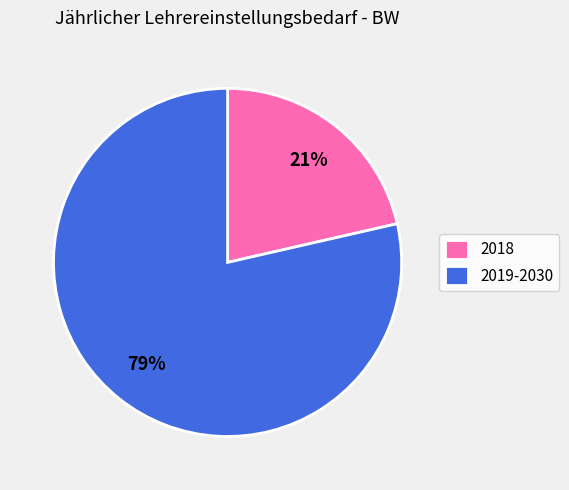

To the nearest percent, what percentage of the pie is 2018?

21%